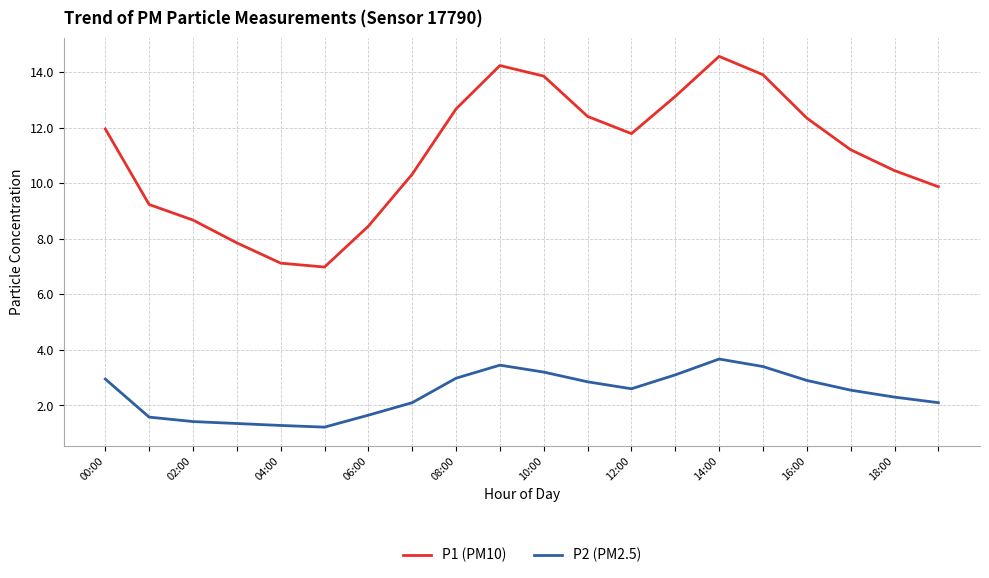

True or false: P1 (PM10) and P2 (PM2.5) cross at least once.

False